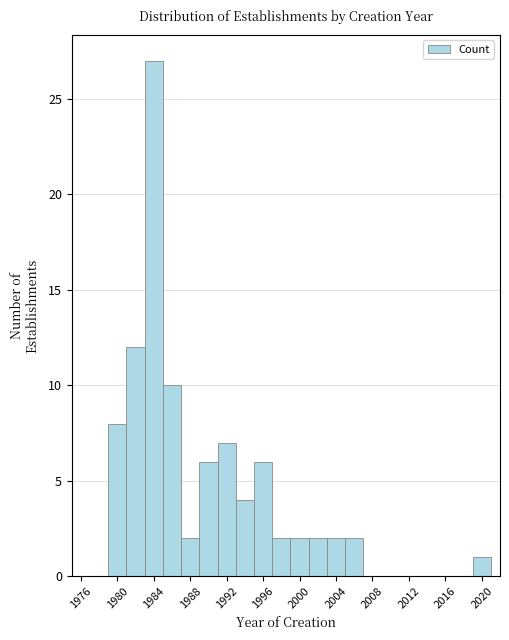

Reading left to right, transcribe this chart: for each bar, give the range it covers on the x-axis and its height. The values are not printed on the chart, so give them approximately, as read against the axis.

1975 to 1977: 0
1977 to 1979: 0
1979 to 1981: 8
1981 to 1983: 12
1983 to 1985: 27
1985 to 1987: 10
1987 to 1989: 2
1989 to 1991: 6
1991 to 1993: 7
1993 to 1995: 4
1995 to 1997: 6
1997 to 1999: 2
1999 to 2001: 2
2001 to 2003: 2
2003 to 2005: 2
2005 to 2007: 2
2007 to 2009: 0
2009 to 2011: 0
2011 to 2013: 0
2013 to 2015: 0
2015 to 2017: 0
2017 to 2019: 0
2019 to 2021: 1